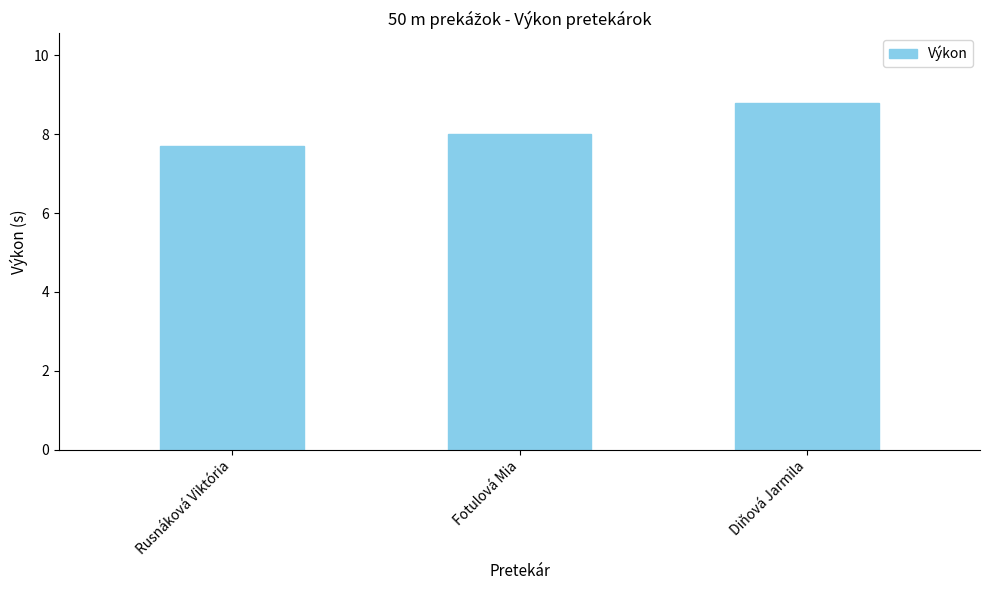

What is the difference between the maximum and minimum values?

1.1